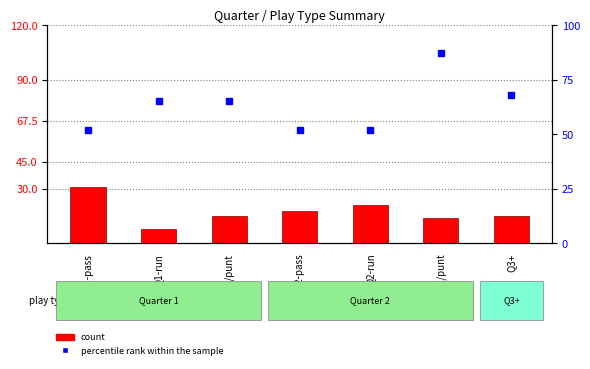

What are all the series names shown in the legend?

percentile rank within the sample, count